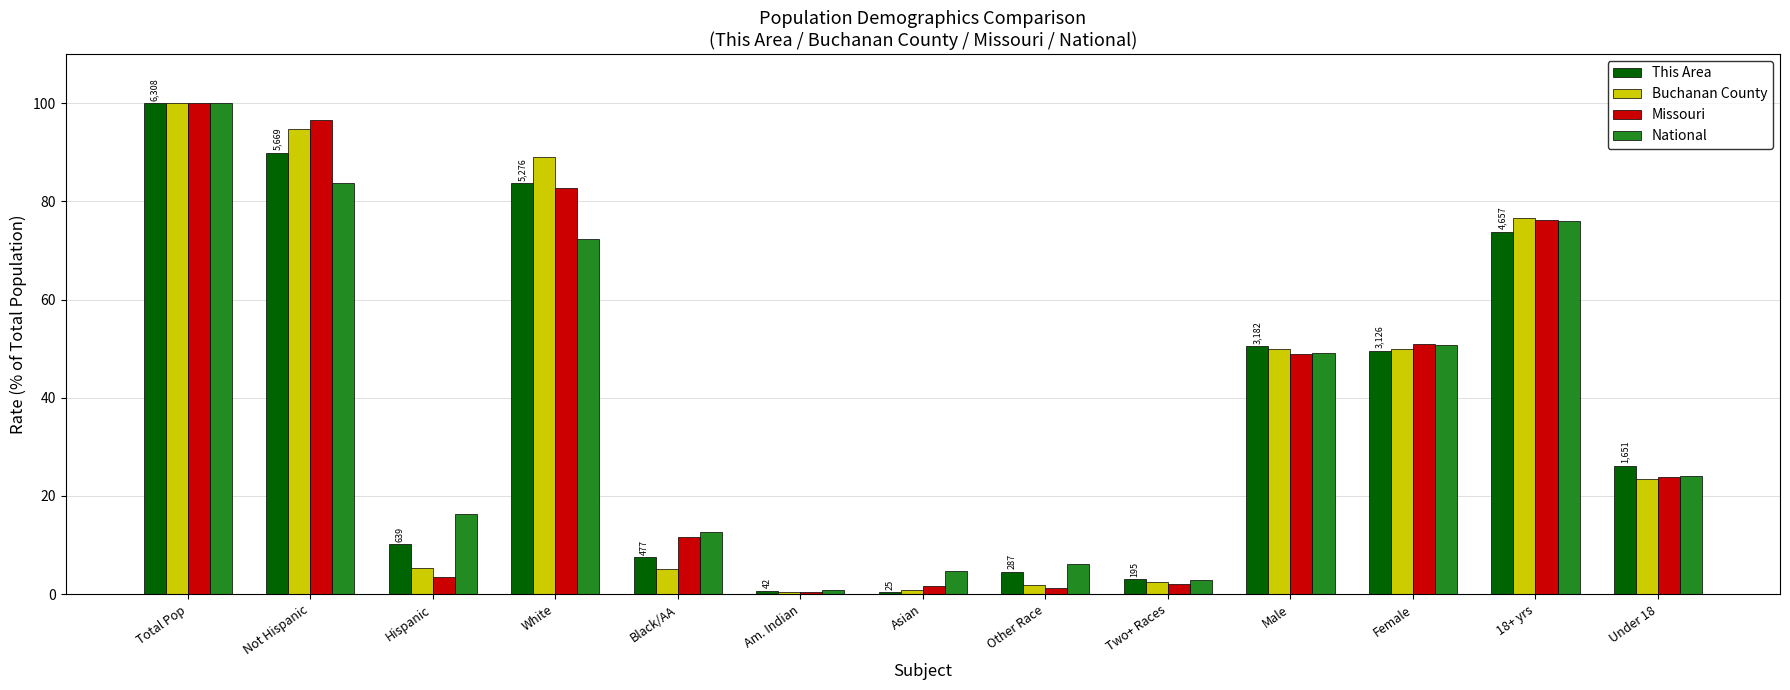

Count the number of data series in this chart.

4